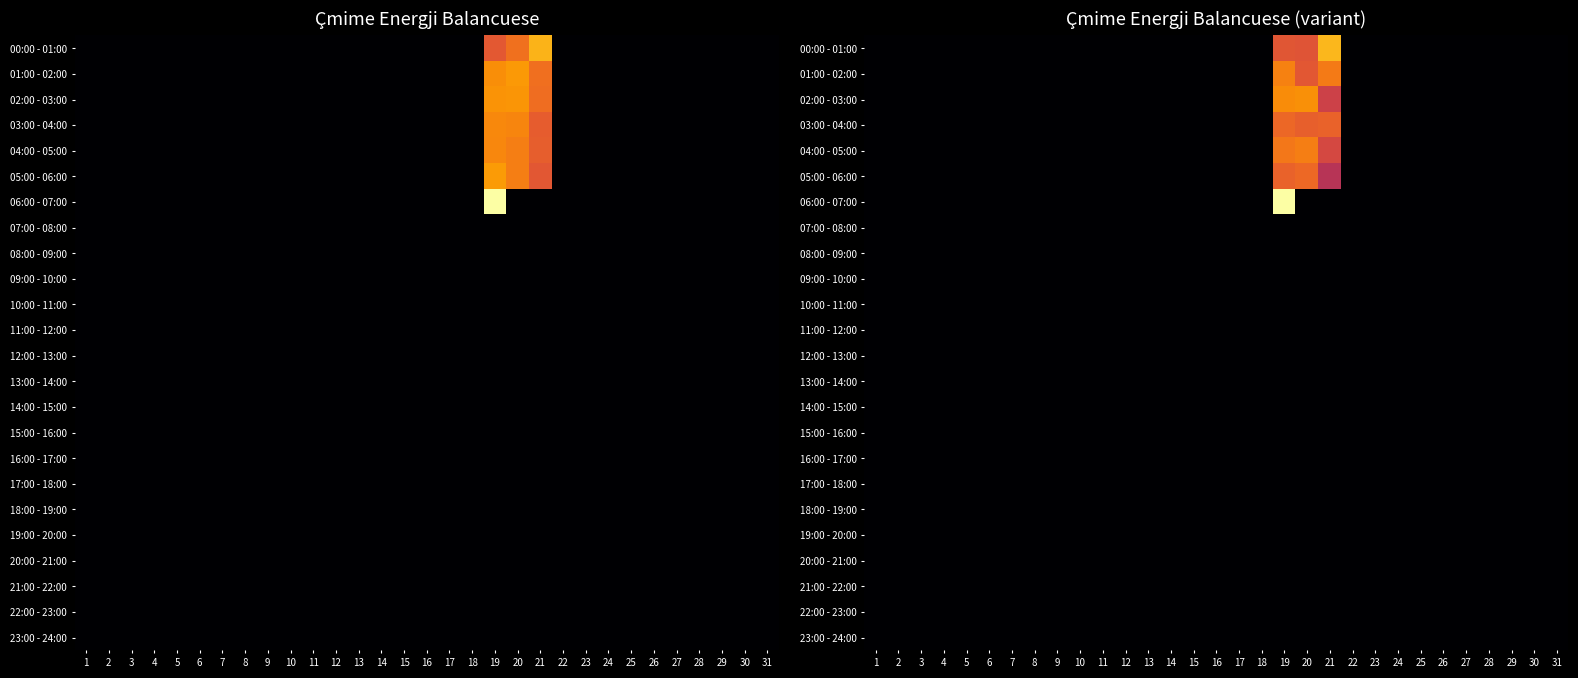

Count the number of categories in the chart.

31